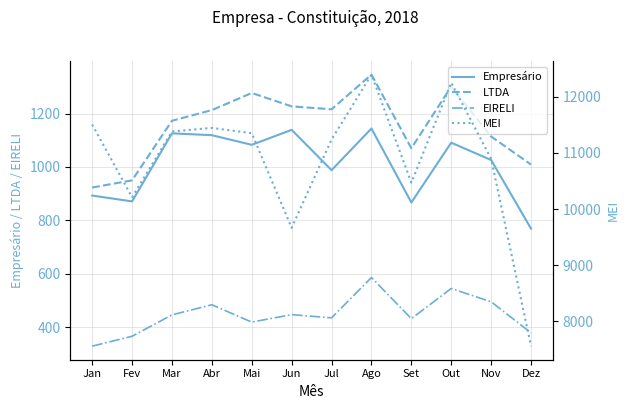

How many lines are shown in the chart?

4